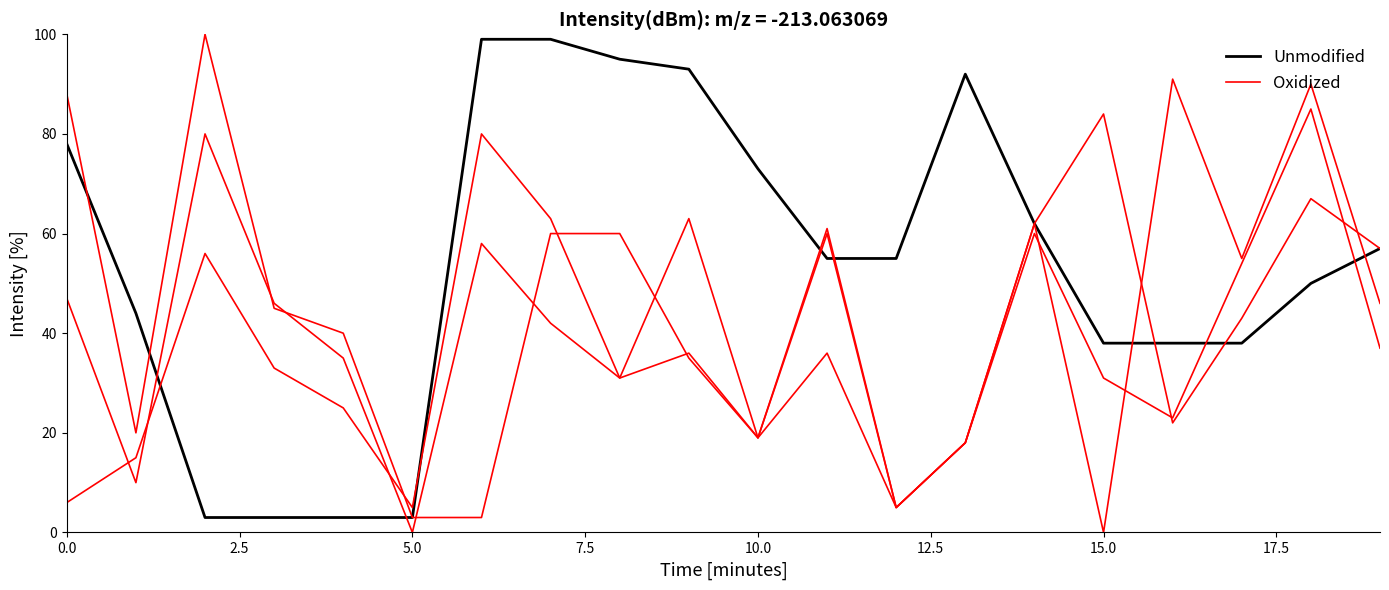

How many data points in Oxidized are less than 46?

10